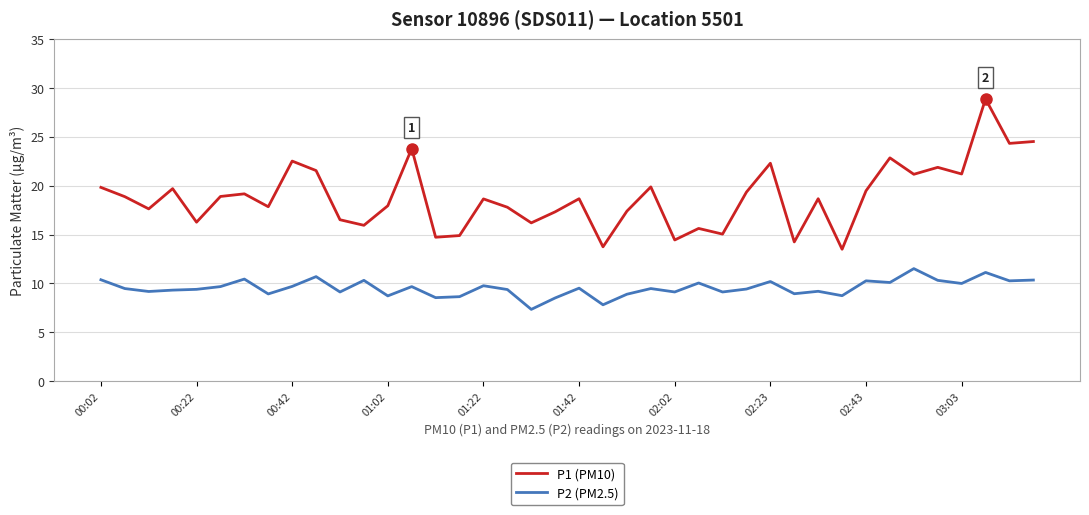

Which series has the largest range (max minus min)?

P1 (PM10)